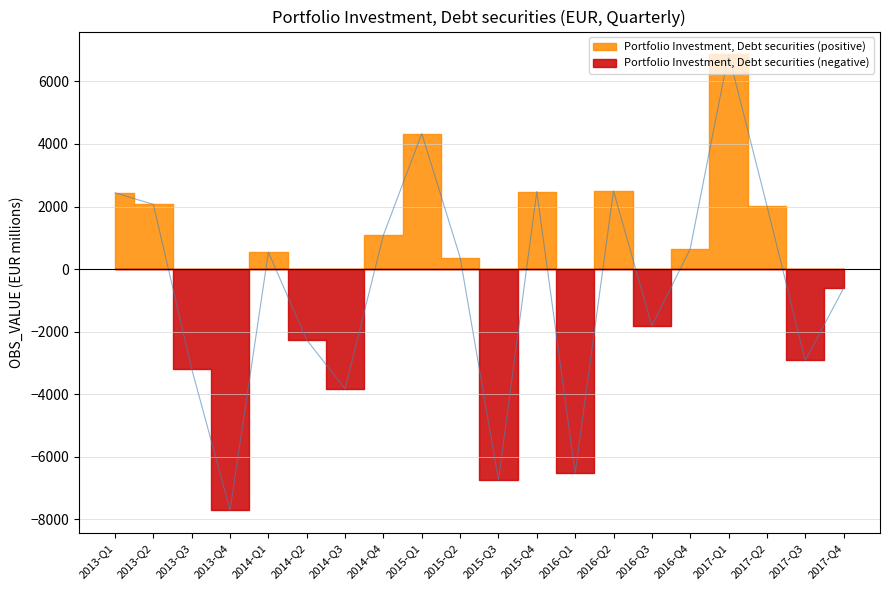

What is the change in value from 2015-Q3 to 2016-Q3?

+4927.3